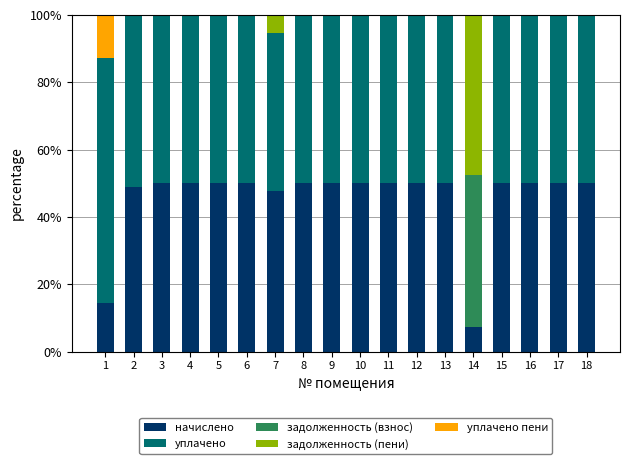

What are all the series names shown in the legend?

начислено, уплачено, задолженность (взнос), задолженность (пени), уплачено пени